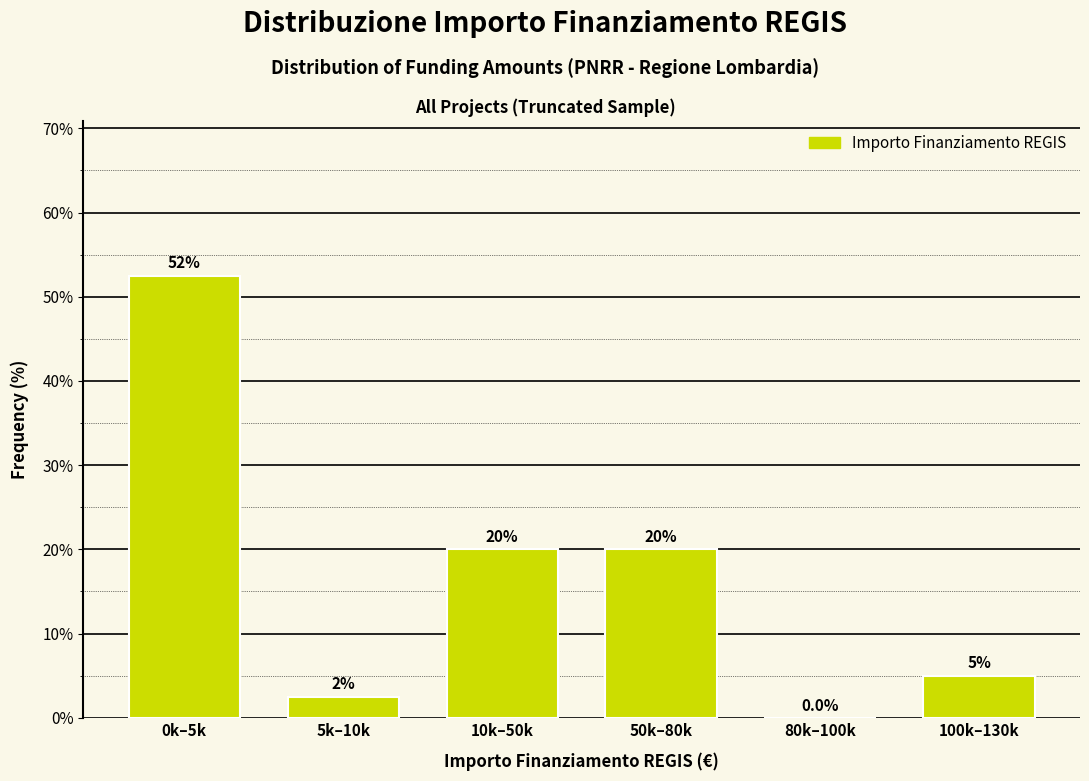

Reading left to right, what are all the values shown in this chart?

0k–5k=52.5	5k–10k=2.5	10k–50k=20.0	50k–80k=20.0	80k–100k=0.0	100k–130k=5.0